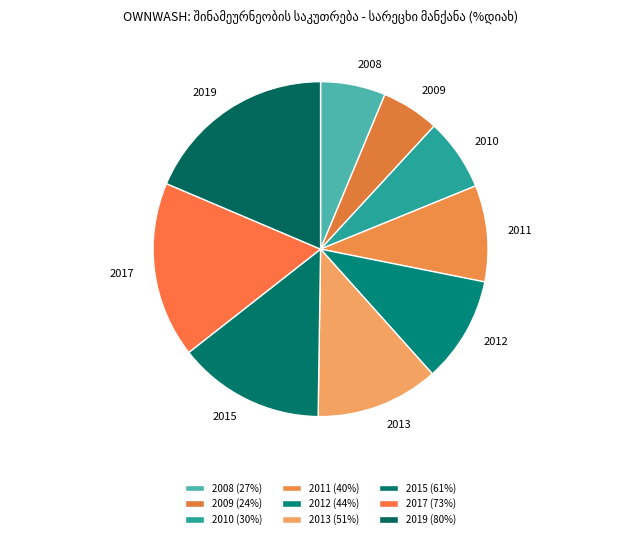

What is the total percentage of 2017 and 2013?

28.8%